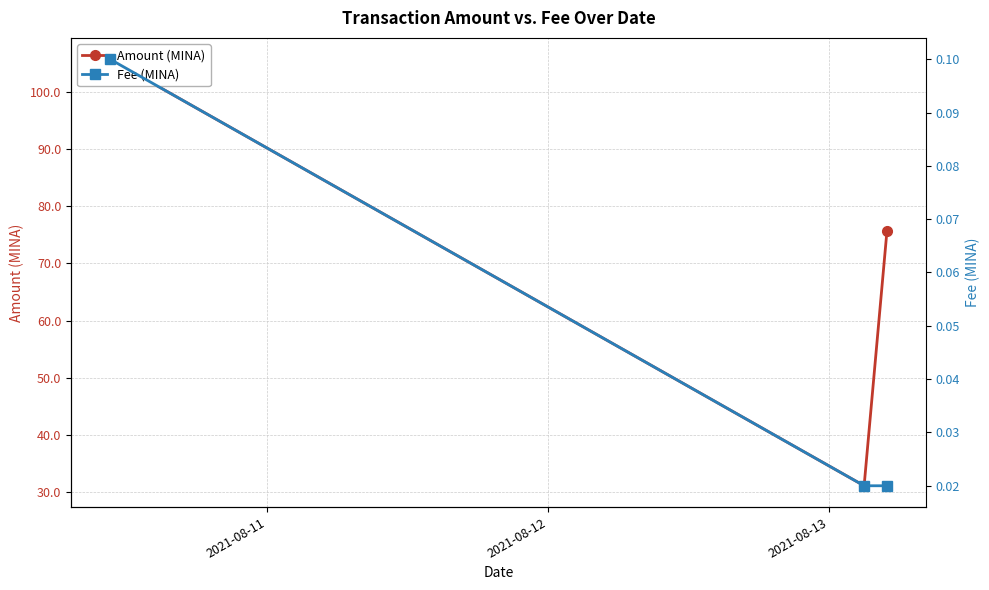

How many lines are shown in the chart?

2